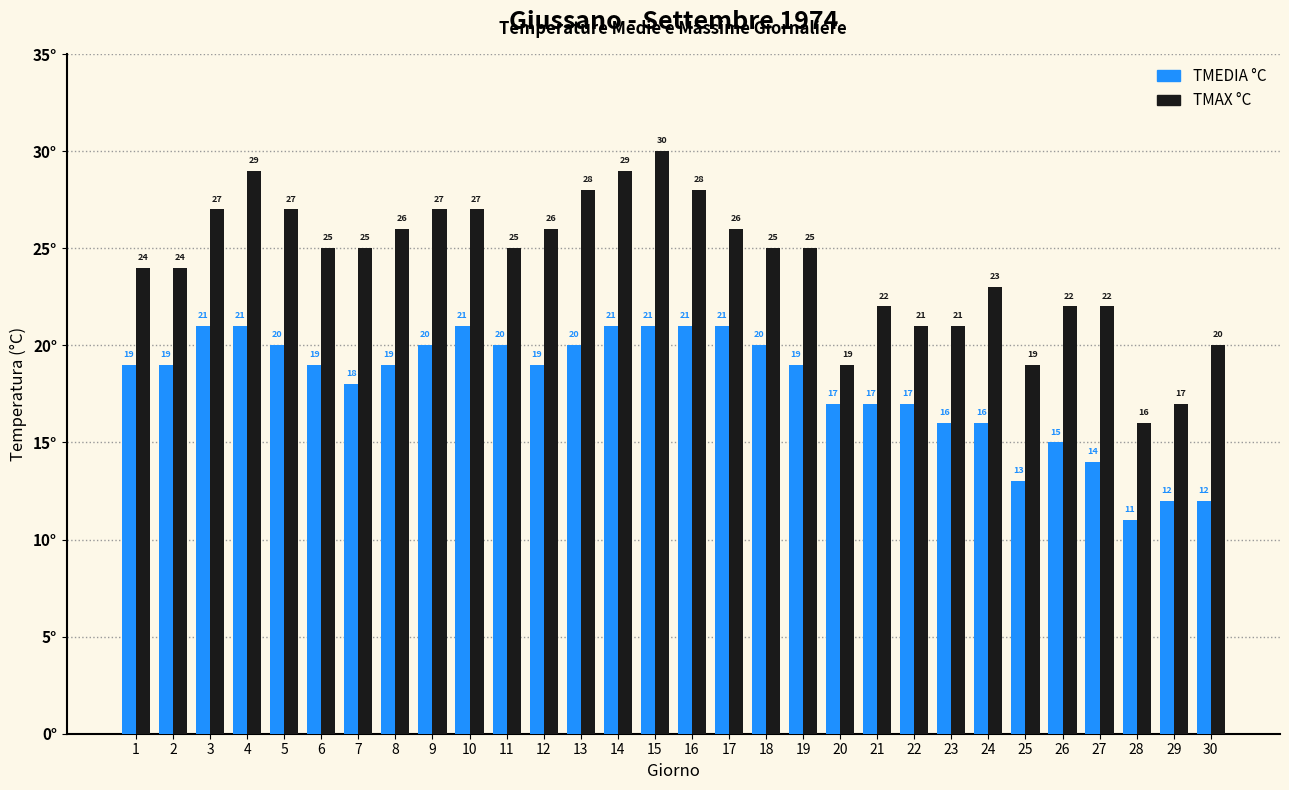

What is the average value of the TMAX °C series?

24